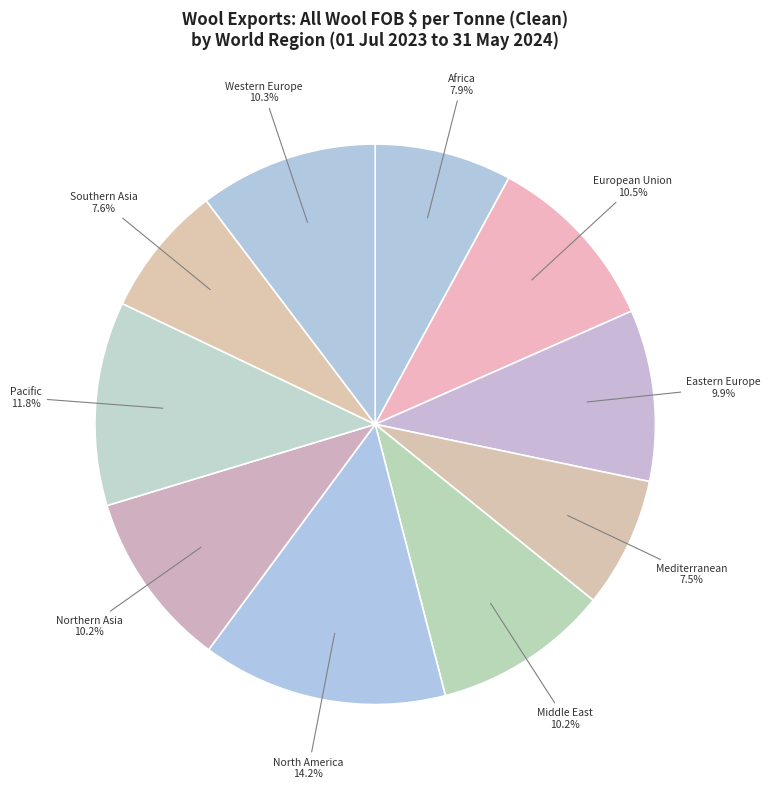

How many slices are in this pie chart?

10